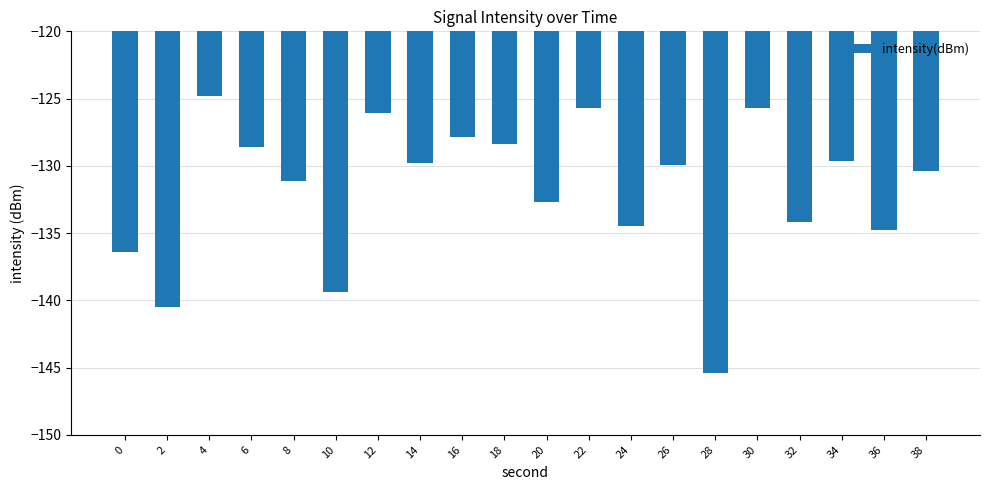

Is it true that the value at 0 is -136.4?

True